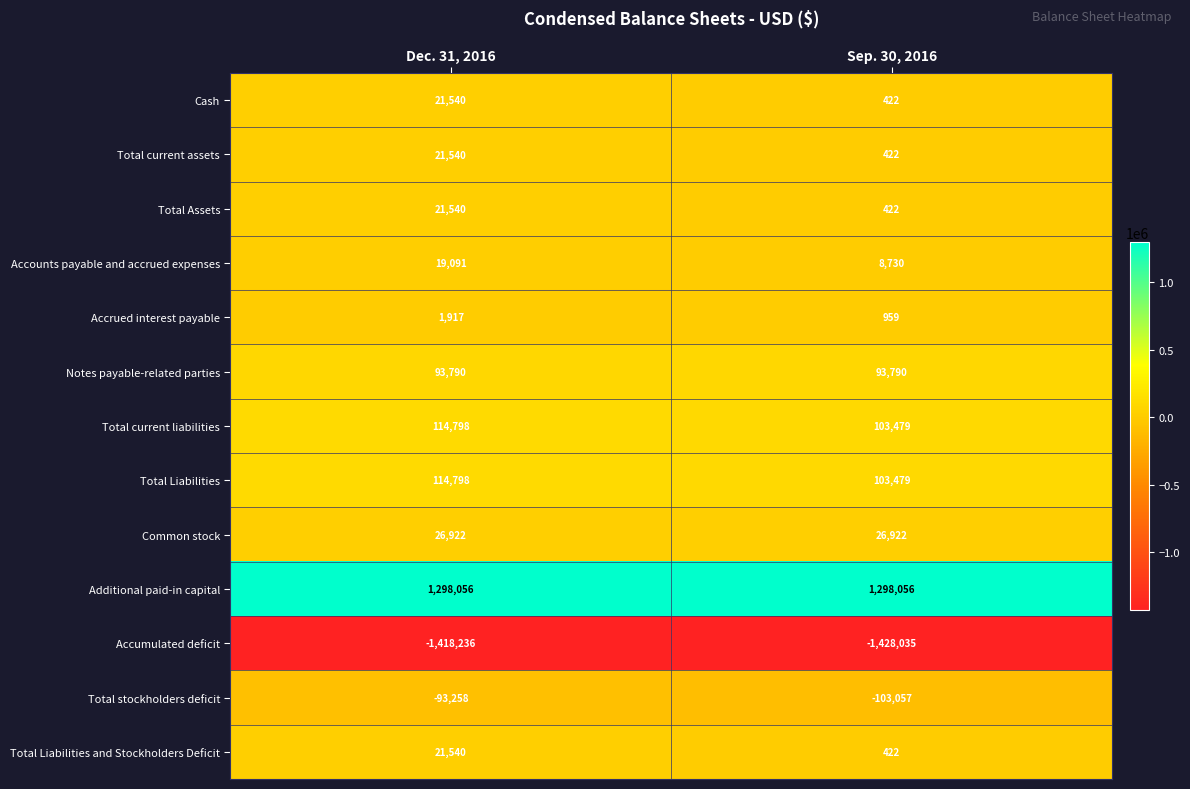

What is the total value across all series at Sep. 30, 2016?

106011